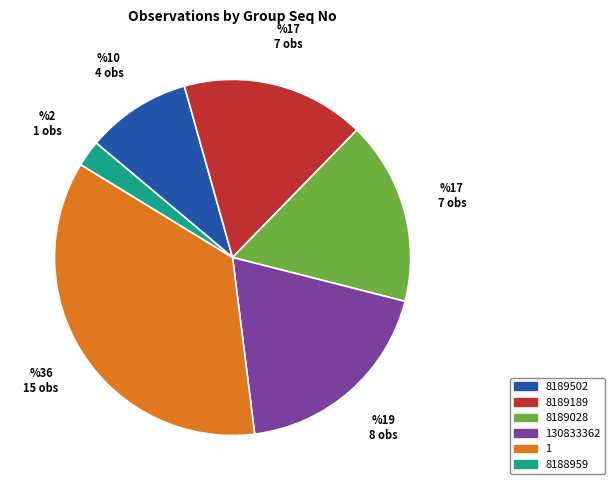

How many segments does this pie chart have?

6